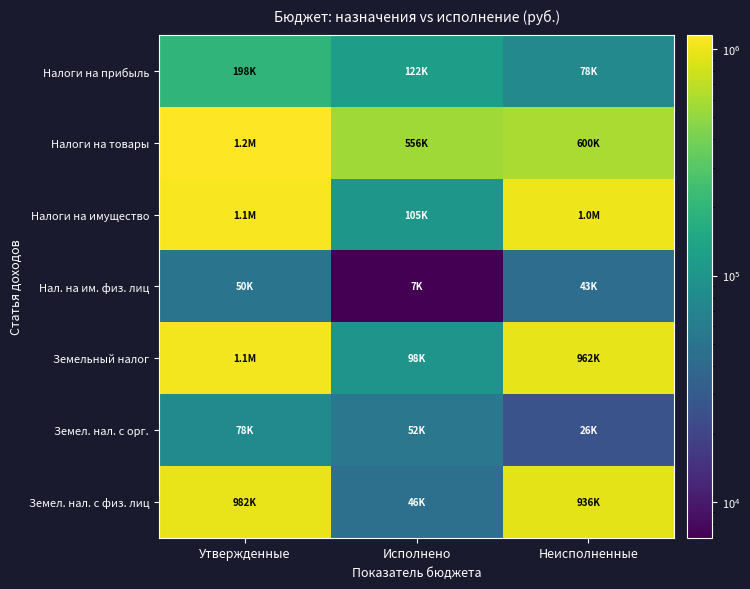

At Неисполненные, list the series in order from largest to smallest.

Налоги на имущество, Земельный налог, Земел. нал. с физ. лиц, Налоги на товары, Налоги на прибыль, Нал. на им. физ. лиц, Земел. нал. с орг.